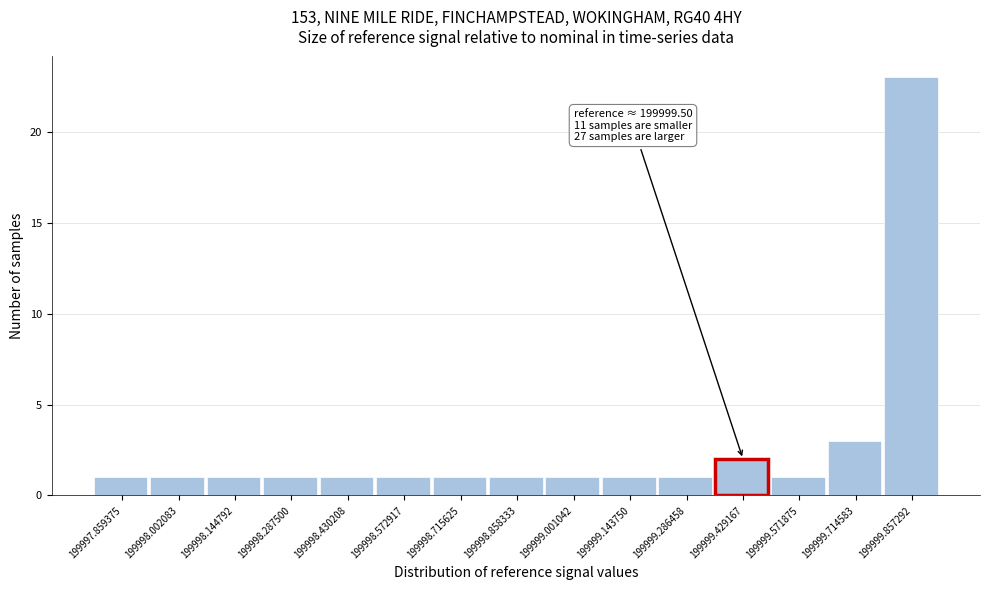

Reading left to right, extract all data points from this chart.

199997.859375=1	199998.002083=1	199998.144792=1	199998.287500=1	199998.430208=1	199998.572917=1	199998.715625=1	199998.858333=1	199999.001042=1	199999.143750=1	199999.286458=1	199999.429167=2	199999.571875=1	199999.714583=3	199999.857292=23